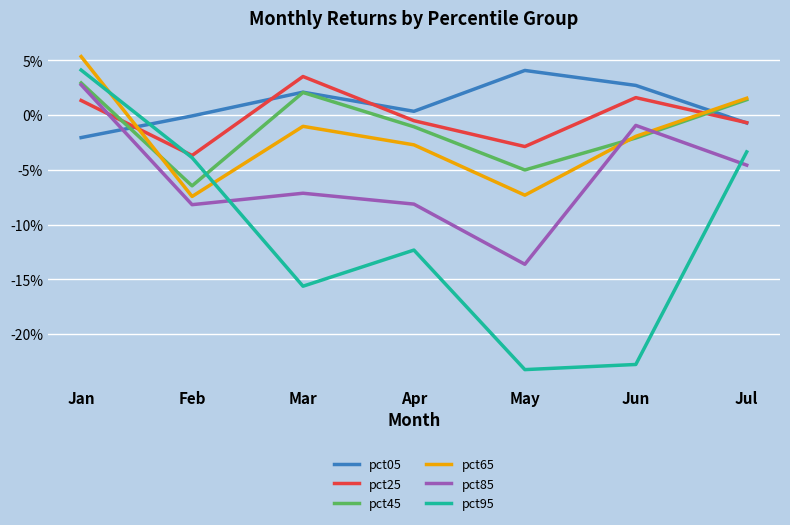

Does the chart have visible grid lines?

Yes